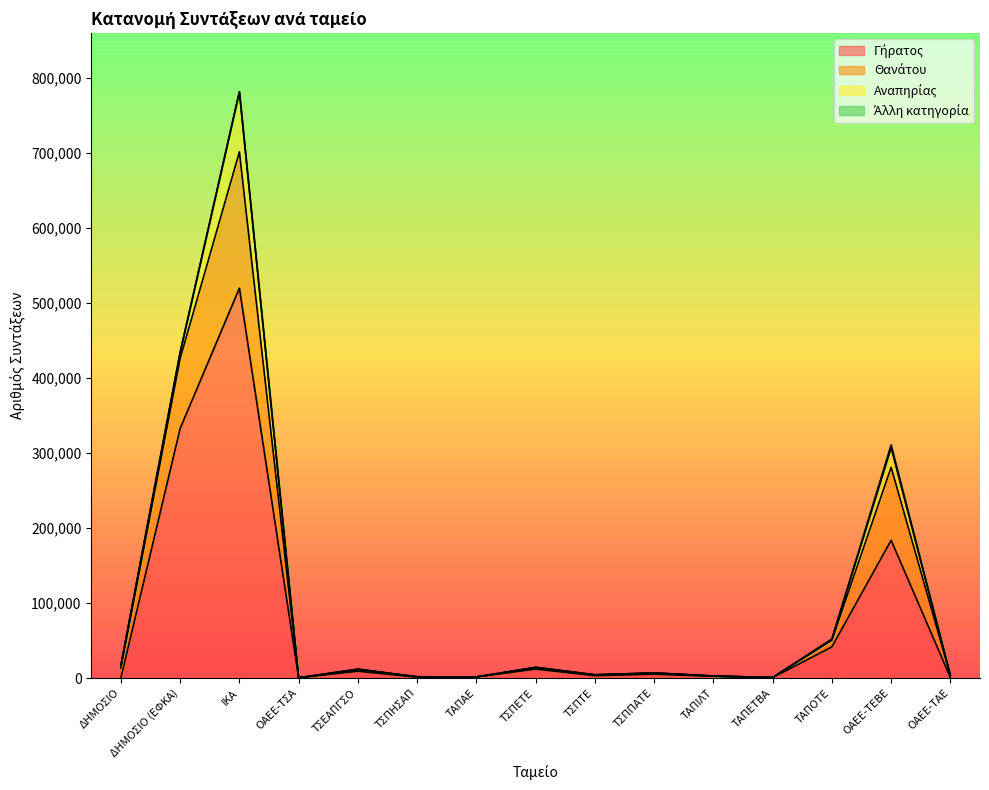

The Γήρατος series shows 1327 at ΤΑΠΑΕ. True or false?

True